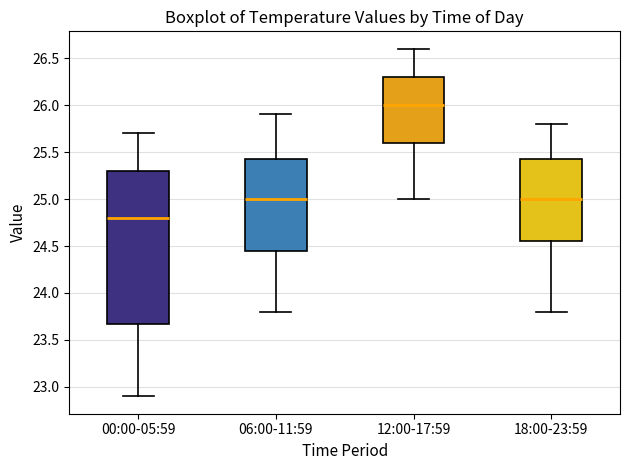

Where does the median line of the box for 00:00-05:59 sit on the y-axis? The values are not printed on the chart, so give them approximately, as read against the axis.

24.80